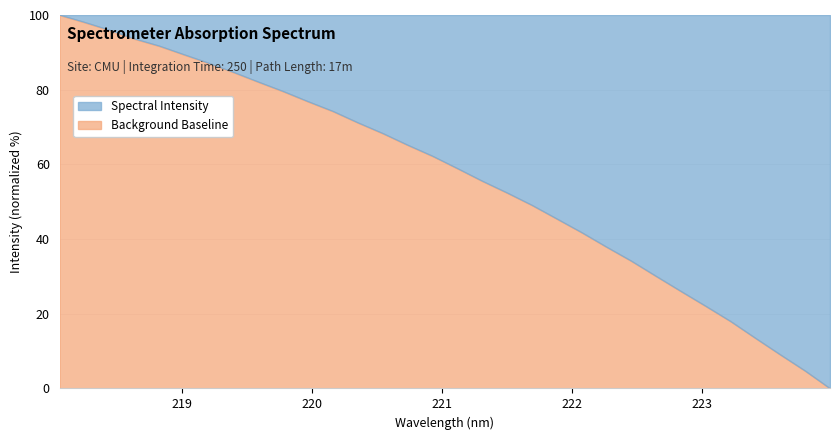

What is the label of the 30th point from the left?

223.5987